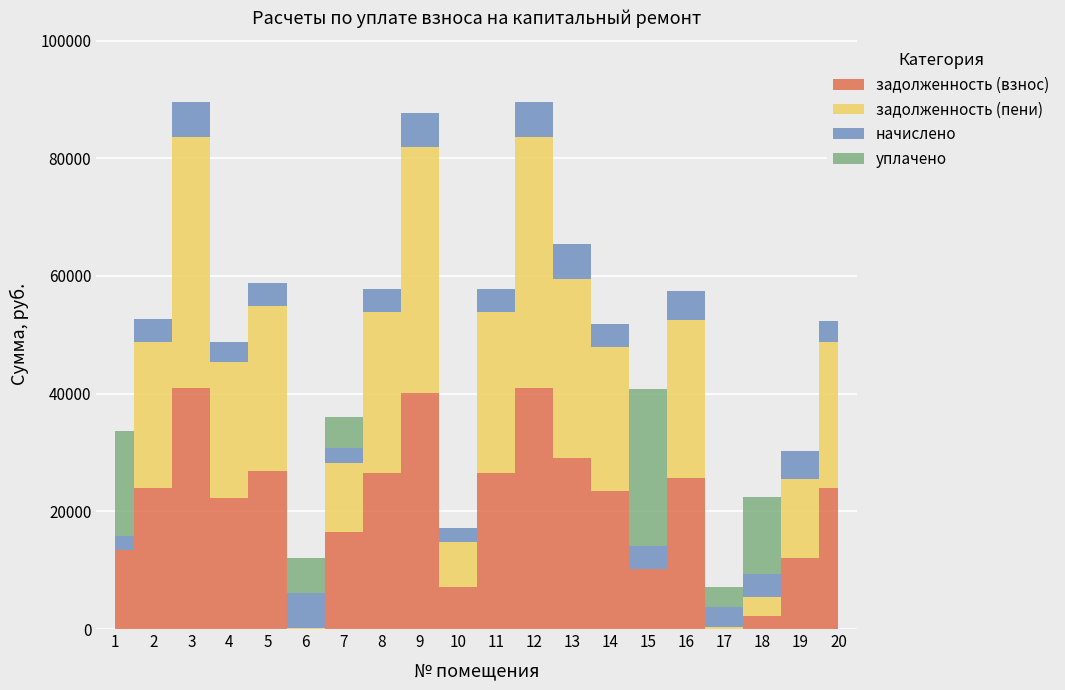

After their last crossing, which series has the higher values: задолженность (взнос) or задолженность (пени)?

задолженность (пени)